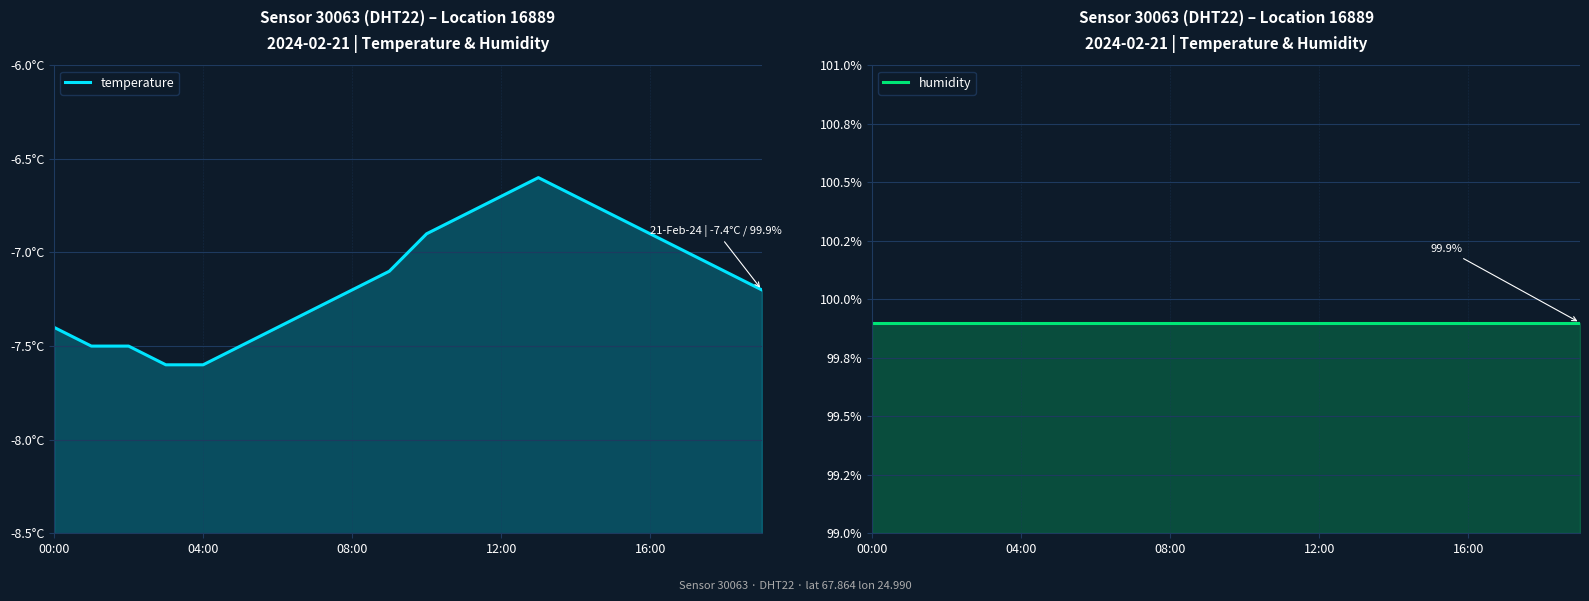

Is the value of temperature at 14 greater than the value of humidity at 18?

No